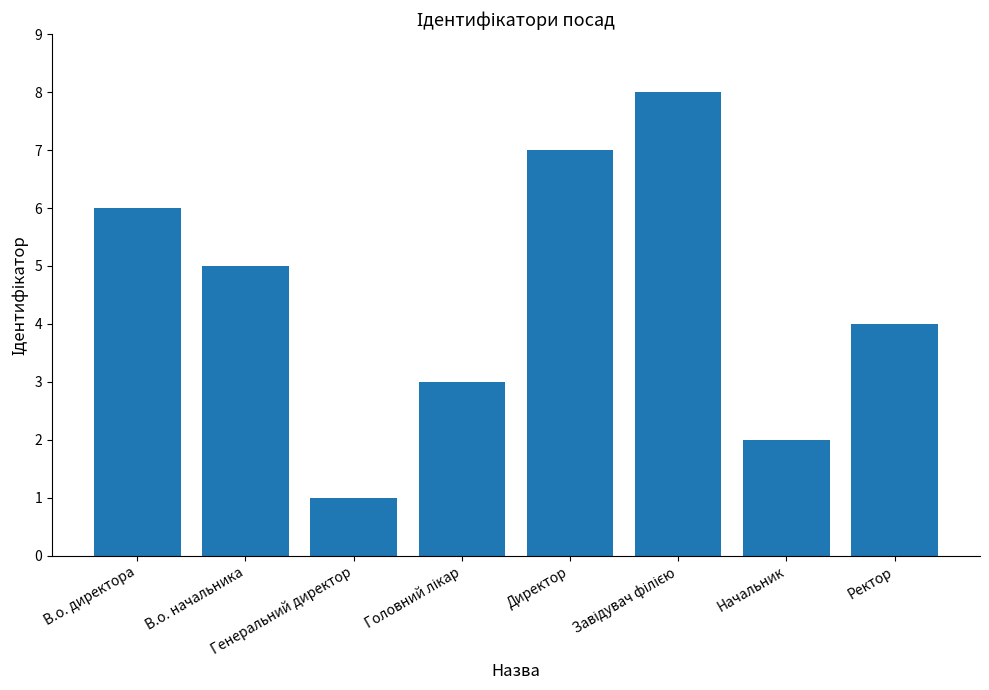

What is the sum of all values?

36